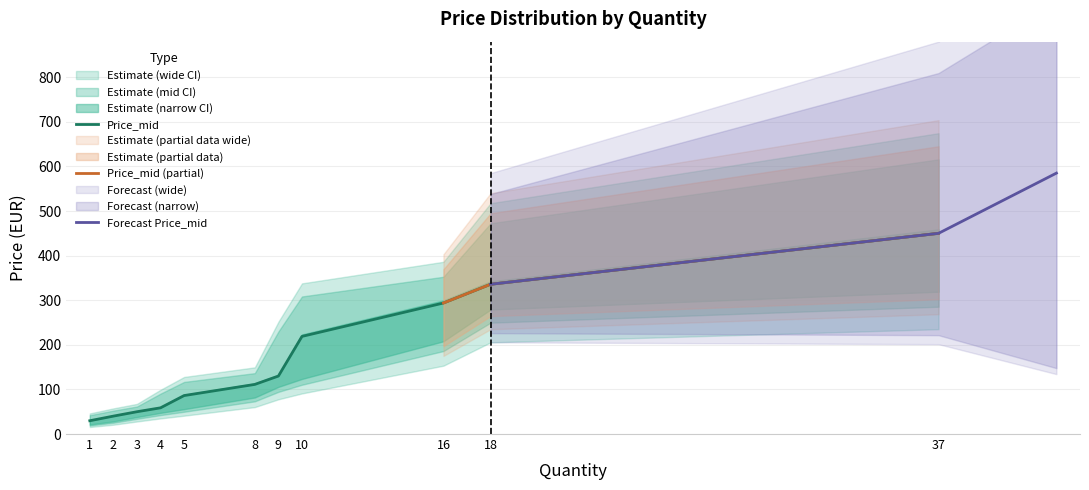

At which label is Price_mid closest to 239?

10